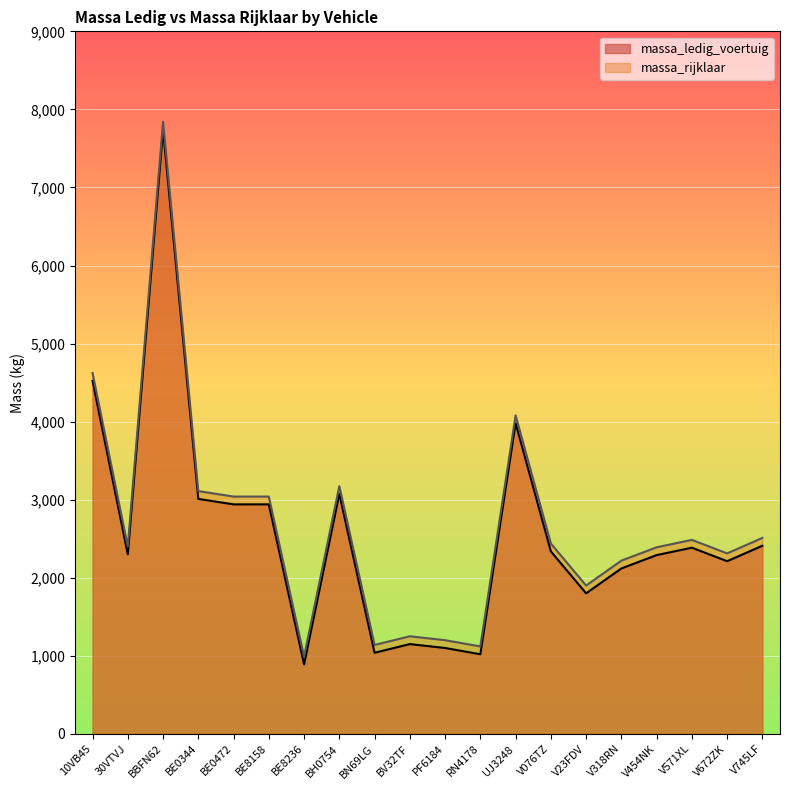

What is the value of the massa_ledig_voertuig point at the 17th from the left?

2290